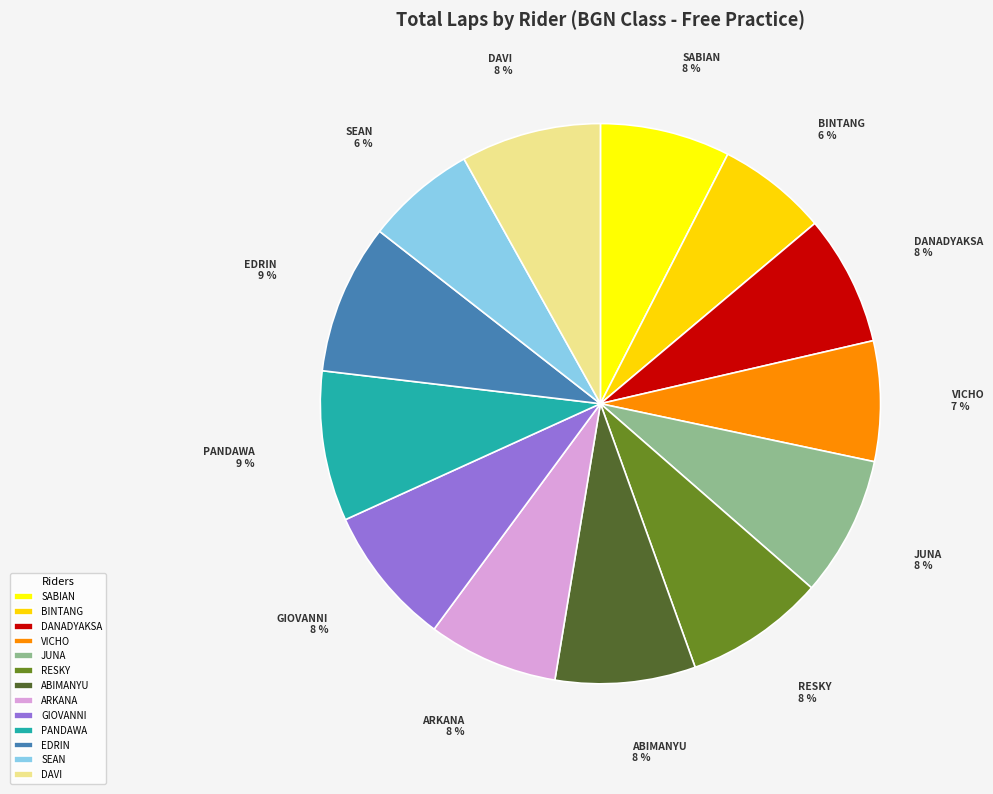

Between BINTANG and JUNA, which is larger?

JUNA